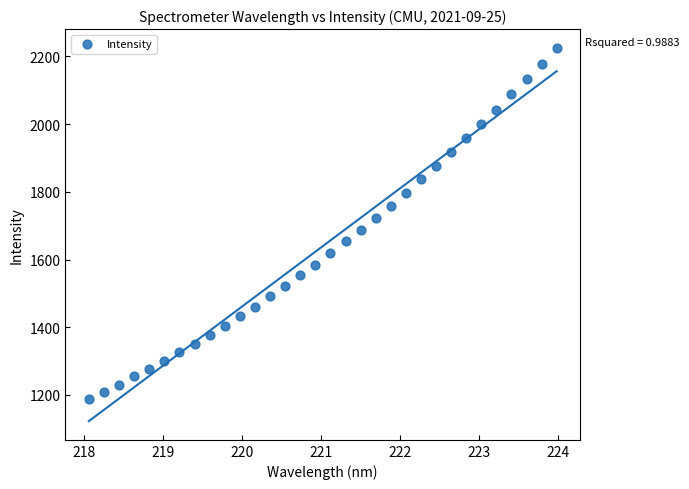

What is the range of Y values (max minus min)?

1037.0